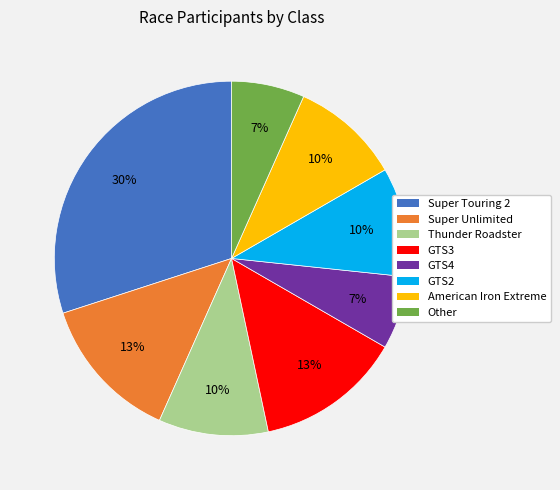

Does Other account for over 50% of the chart?

No